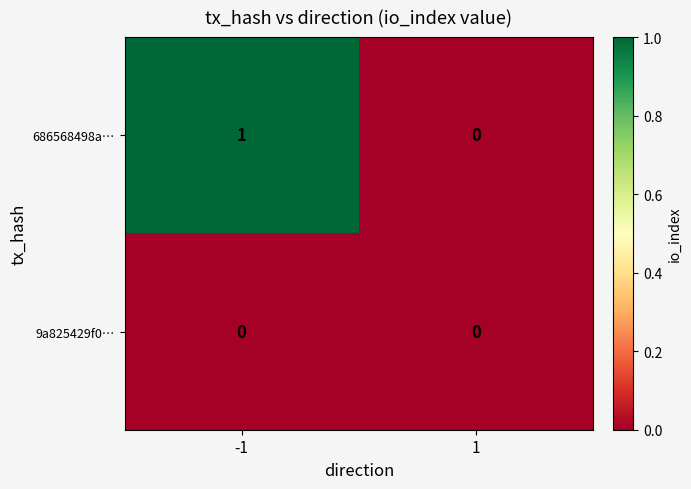

Is it true that 686568498a… equals -1 at 1?

False